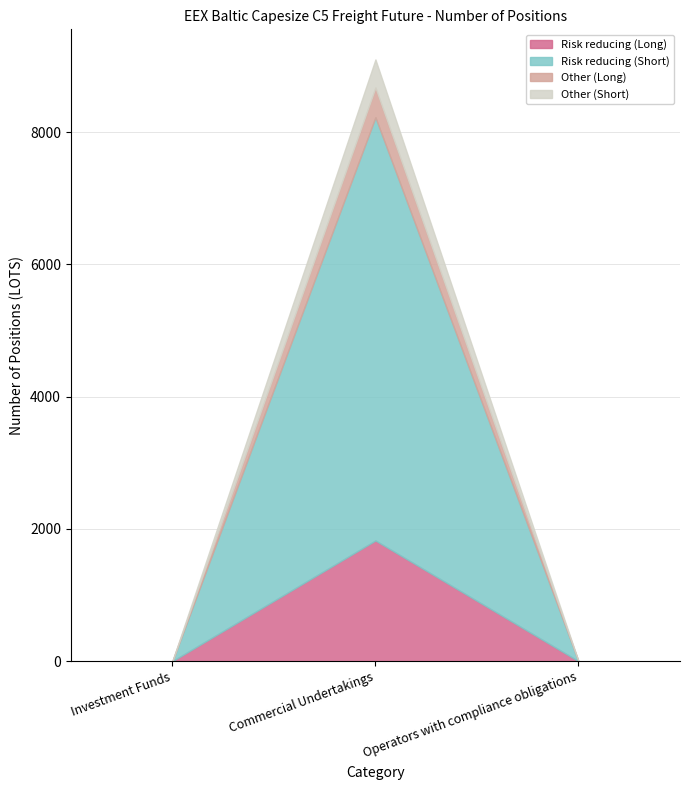

What are all the series names shown in the legend?

Risk reducing (Long), Risk reducing (Short), Other (Long), Other (Short)